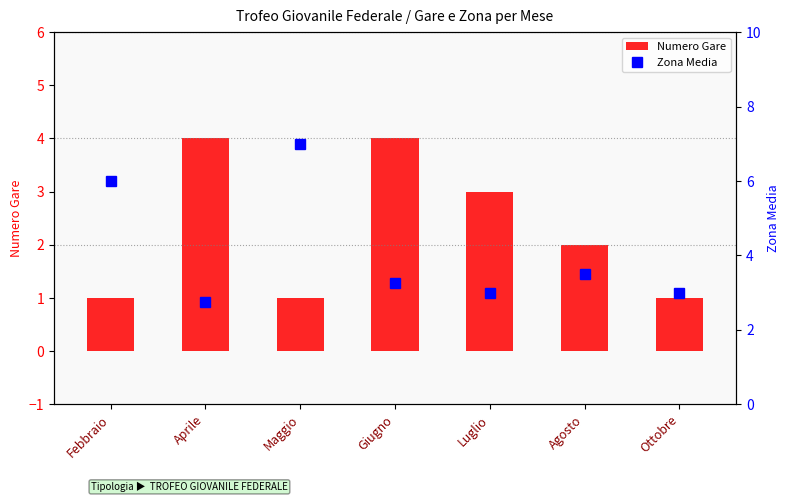

What is the lowest value of the Numero Gare series?

1